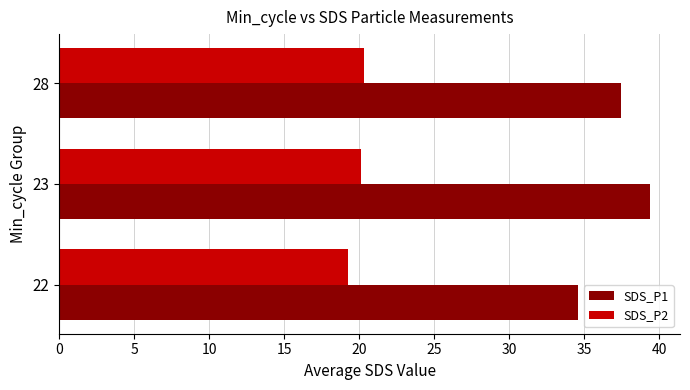

What is the maximum value shown in the chart?

39.4